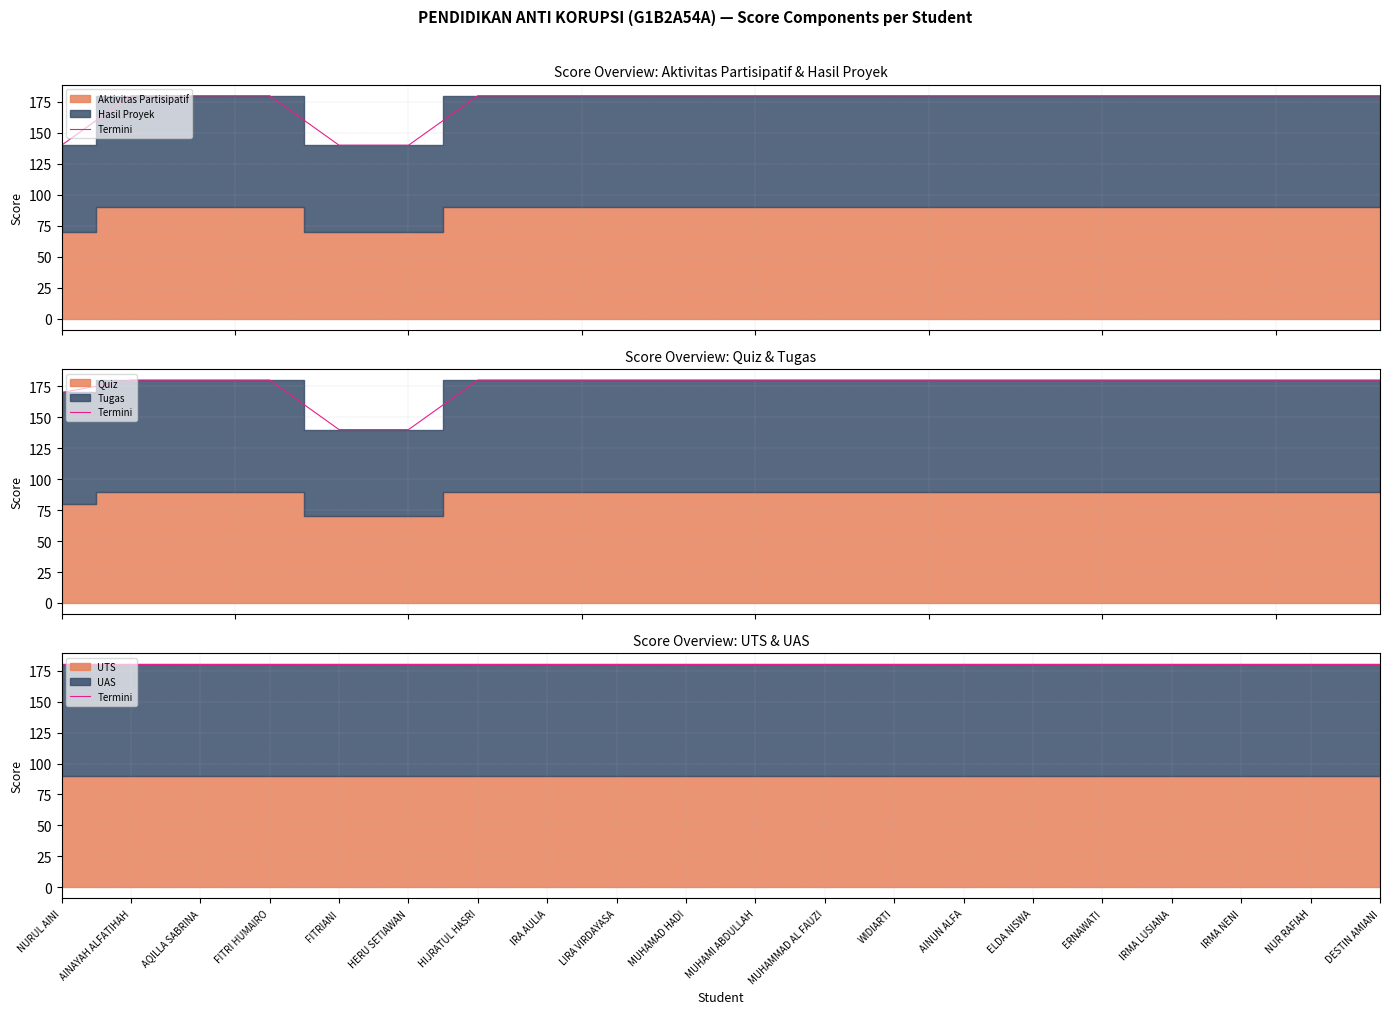

Is the value of UAS at IRMA LUSIANA greater than the value of Hasil Proyek at IRA AULIA?

No